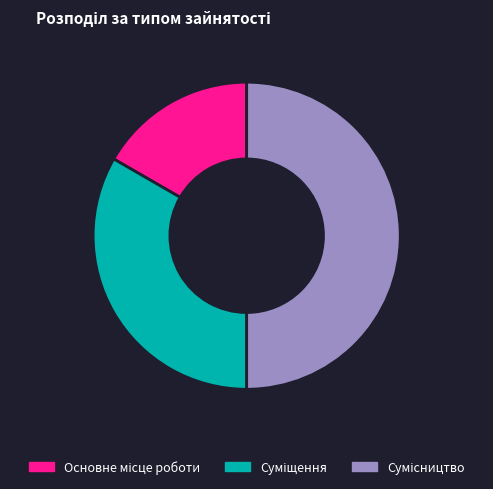

What is the largest slice in the pie chart?

Сумісництво